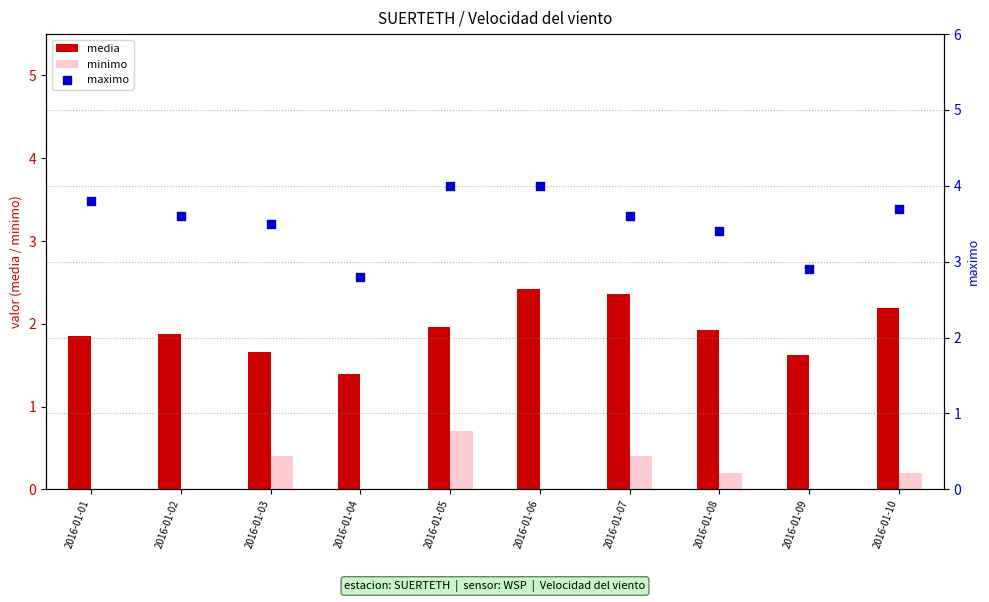

Which series has the widest spread of Y values?

maximo